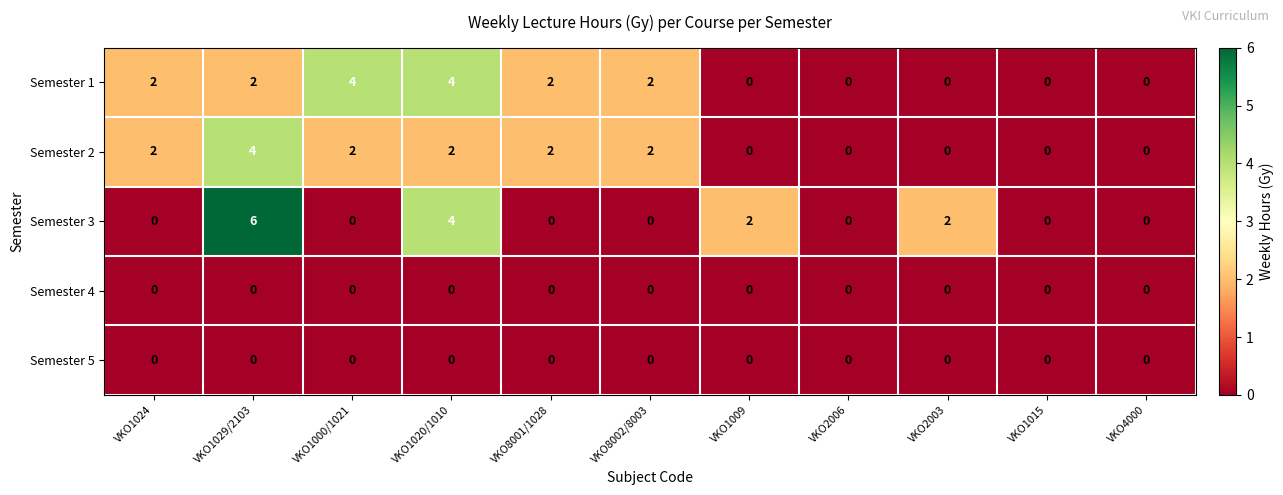

What is the highest value of the Semester 3 series?

6